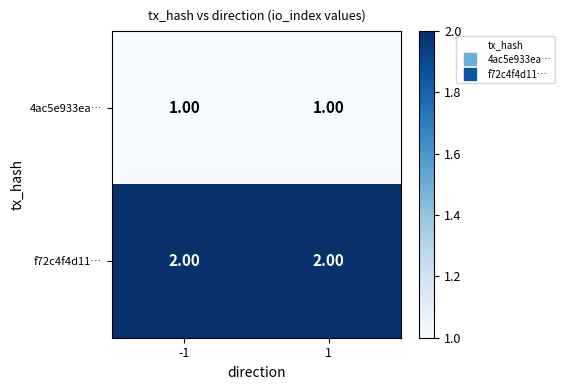

What is the total value across all series at -1?

3